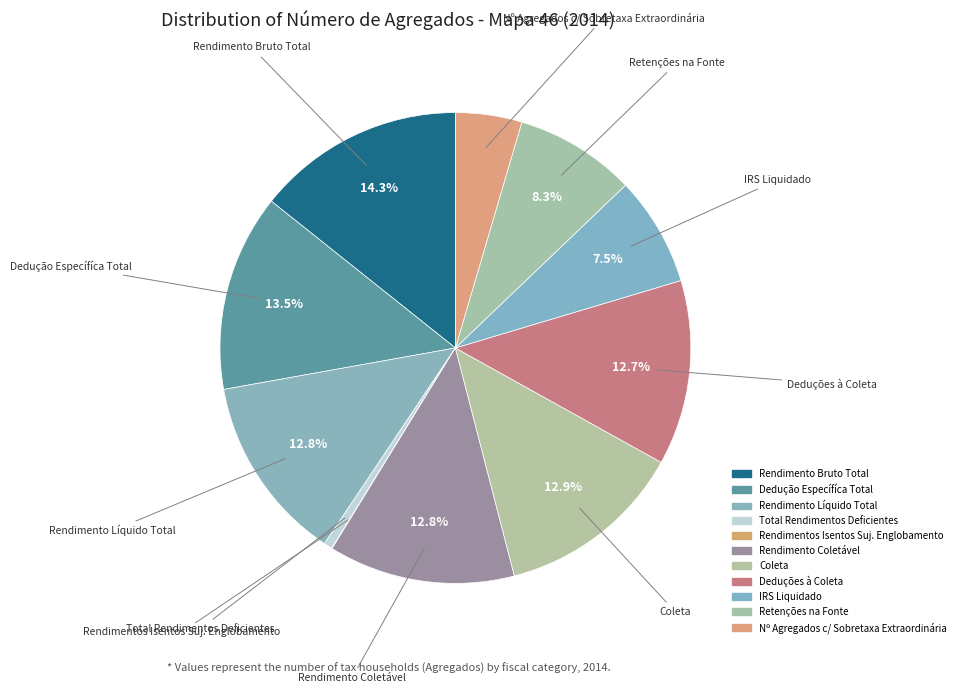

True or false: Retenções na Fonte accounts for 8% of the total.

True